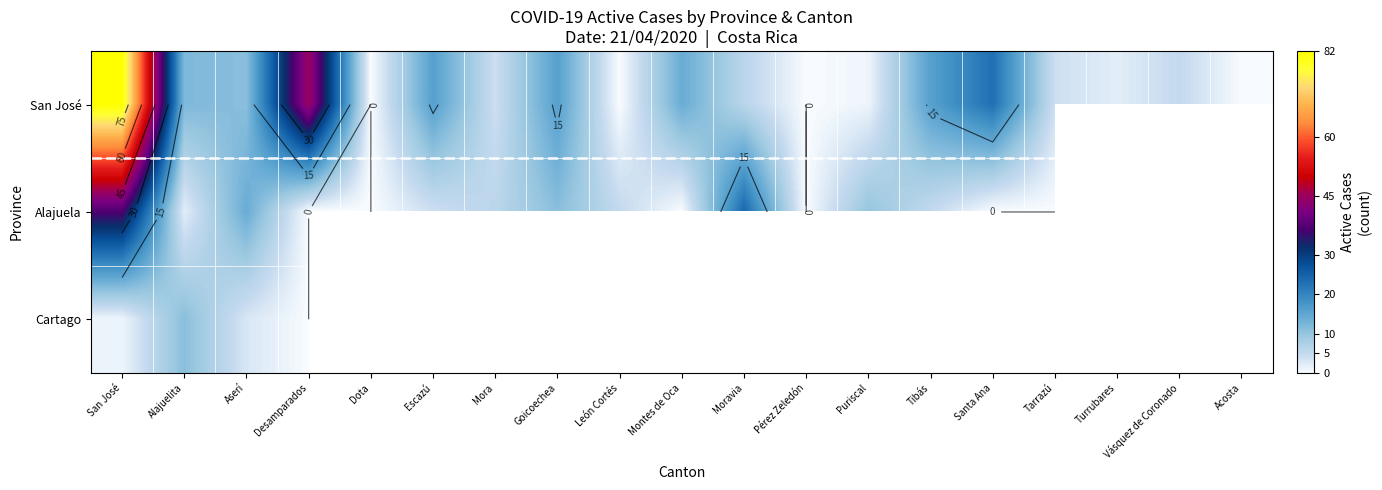

The value of Alajuela at Moravia is 24.0. True or false?

True